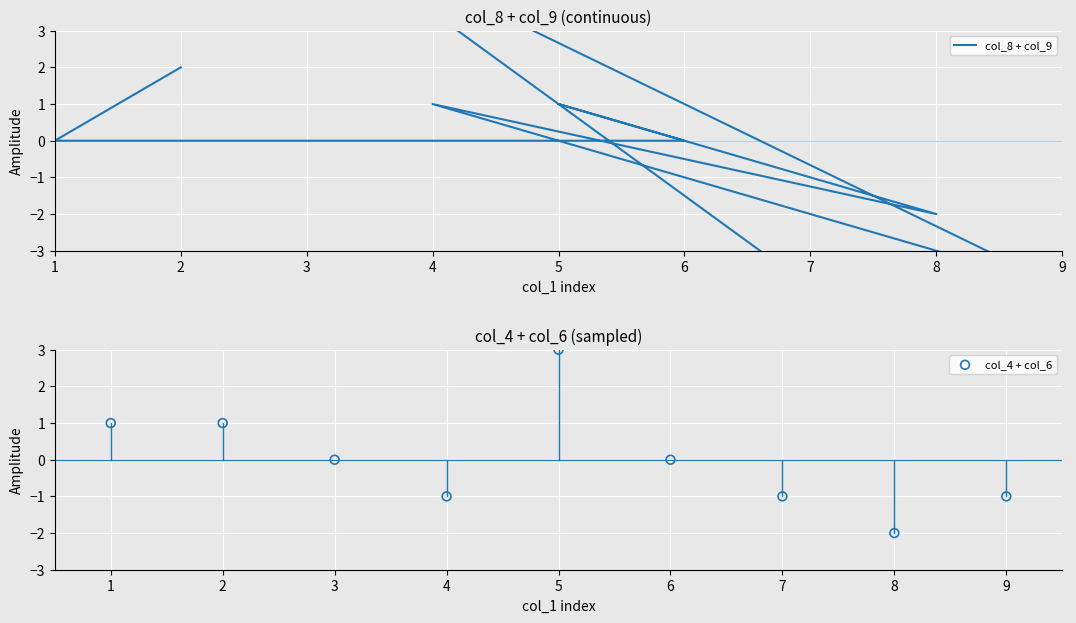

At how many categories does at least one series exceed 4?

1